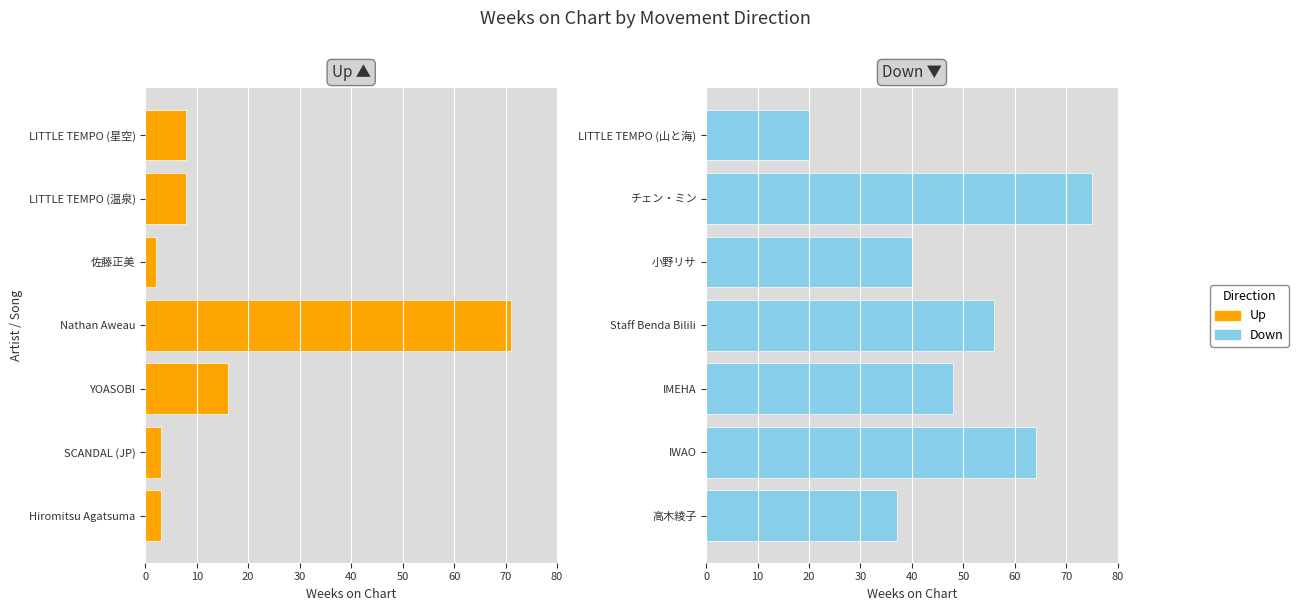

What is the maximum value for up?

71